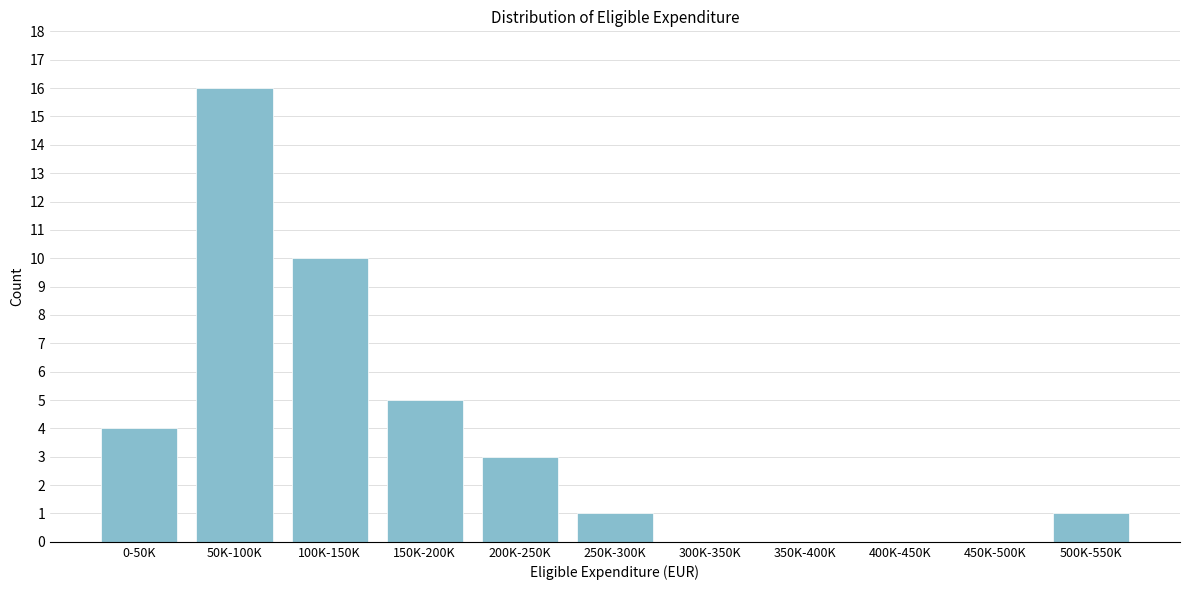

Reading left to right, what are all the values shown in this chart?

0-50K=4	50K-100K=16	100K-150K=10	150K-200K=5	200K-250K=3	250K-300K=1	300K-350K=0	350K-400K=0	400K-450K=0	450K-500K=0	500K-550K=1